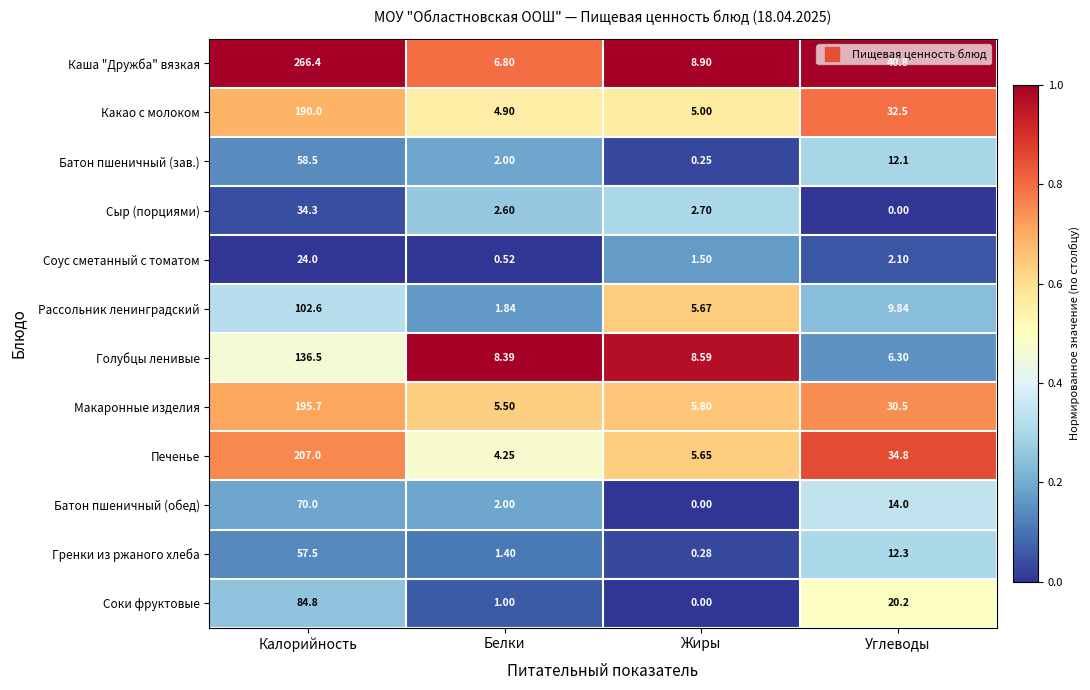

Which series changed the most between Белки and Углеводы?

Каша "Дружба" вязкая